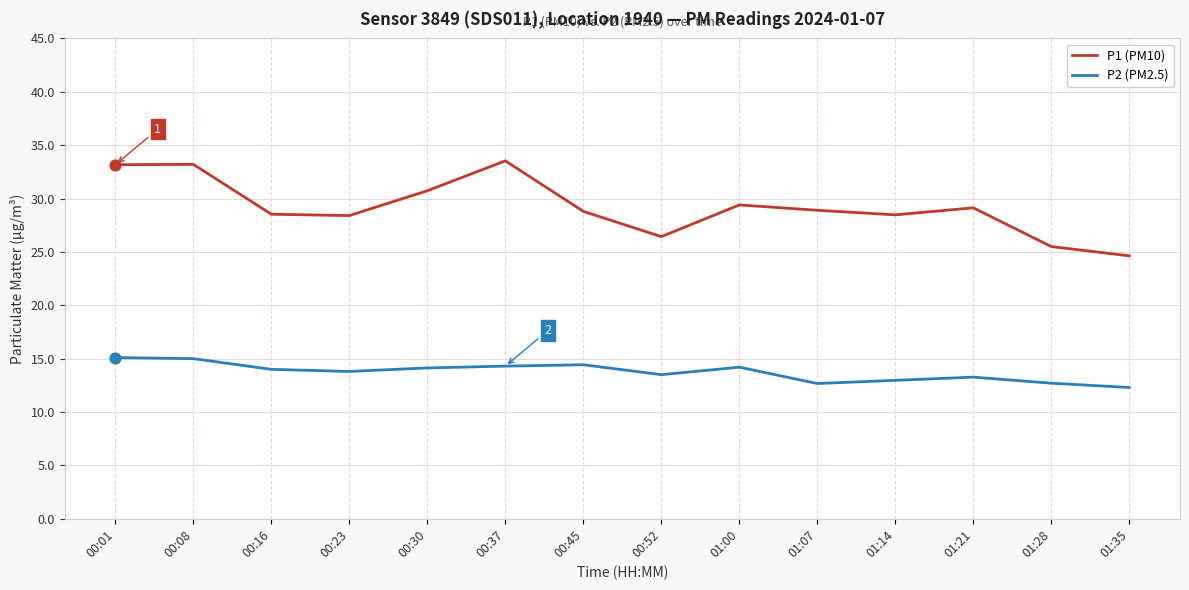

Which series has the largest total across all categories?

P1 (PM10)